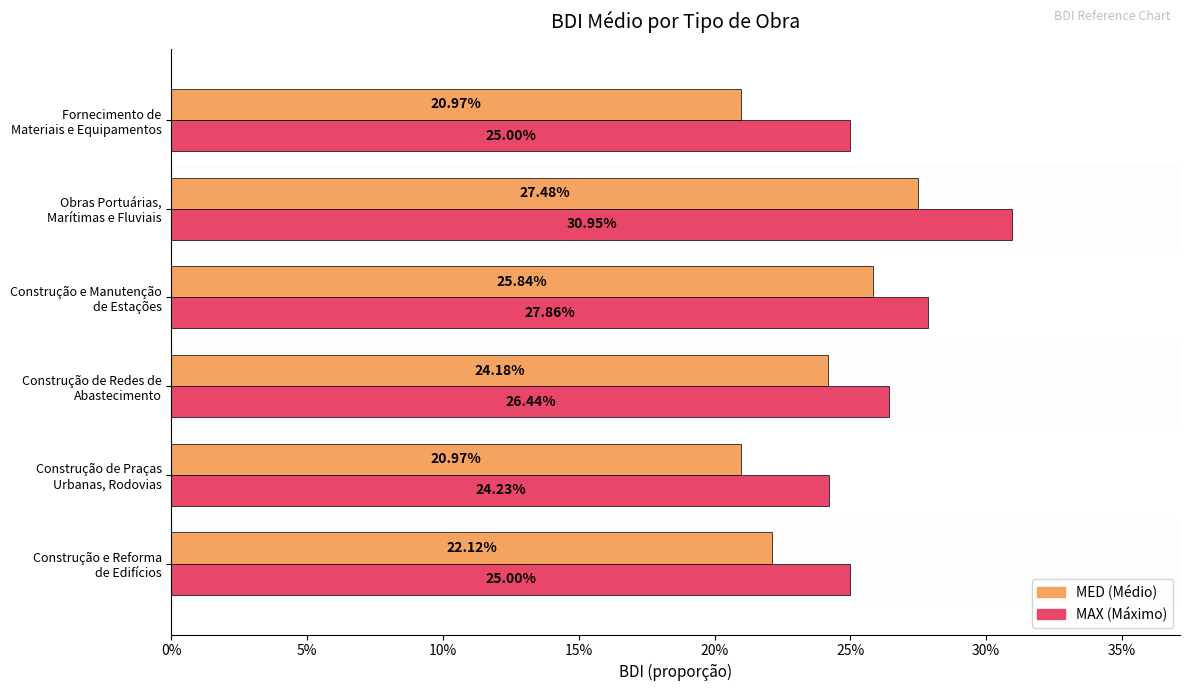

What is the value of the MED bar at the 5th from the left?

0.3